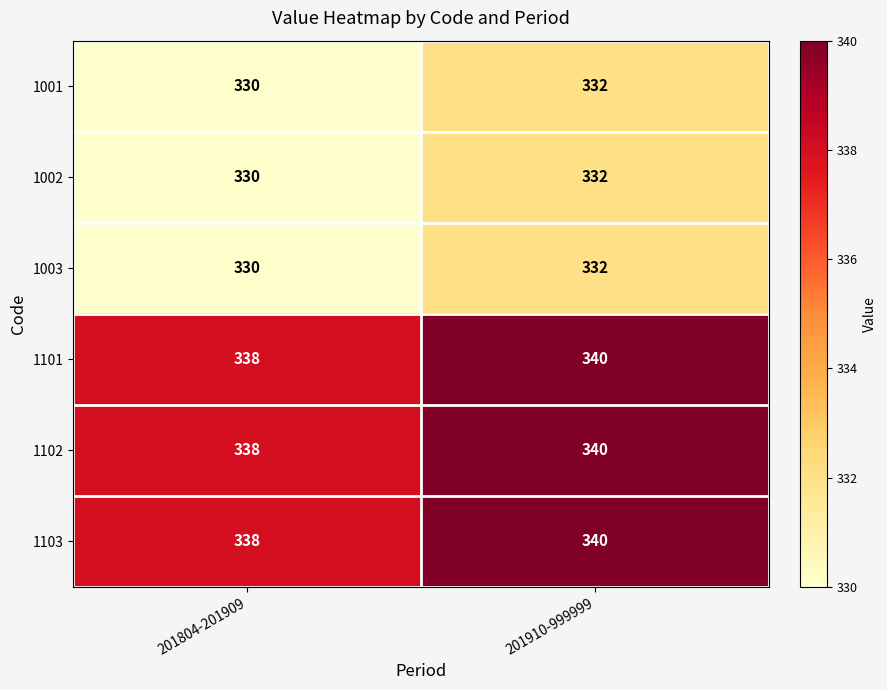

Count the number of categories in the chart.

2